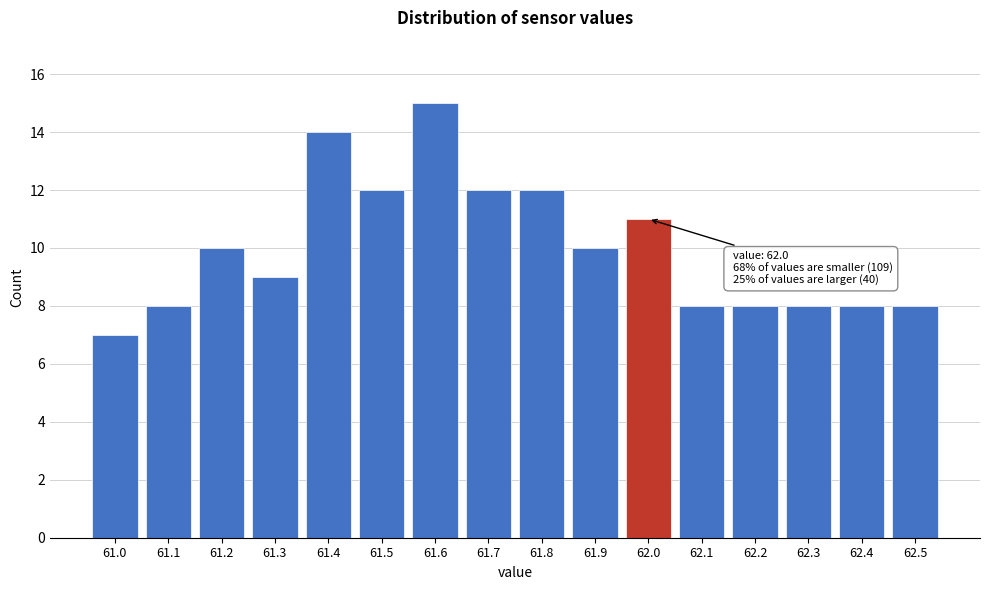

Reading left to right, extract all data points from this chart.

61.0=7	61.1=8	61.2=10	61.3=9	61.4=14	61.5=12	61.6=15	61.7=12	61.8=12	61.9=10	62.0=11	62.1=8	62.2=8	62.3=8	62.4=8	62.5=8